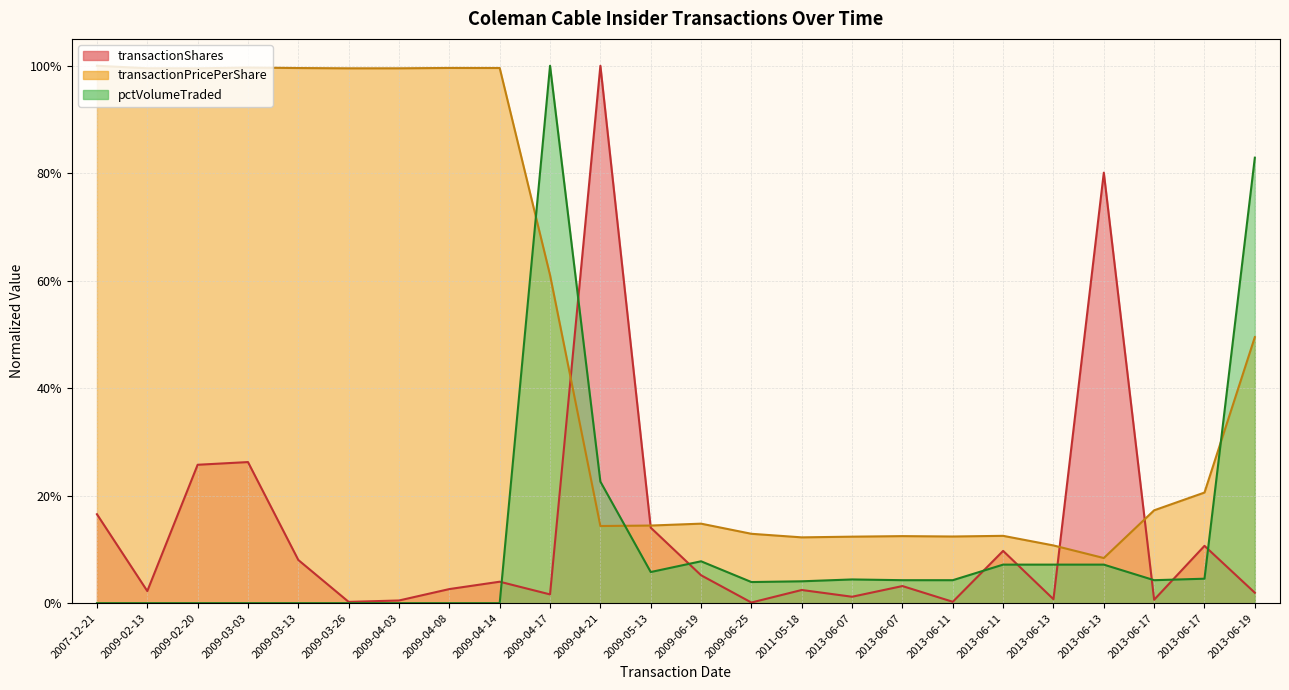

Which has a higher value, 2013-06-07 or 2009-06-19?

2009-06-19